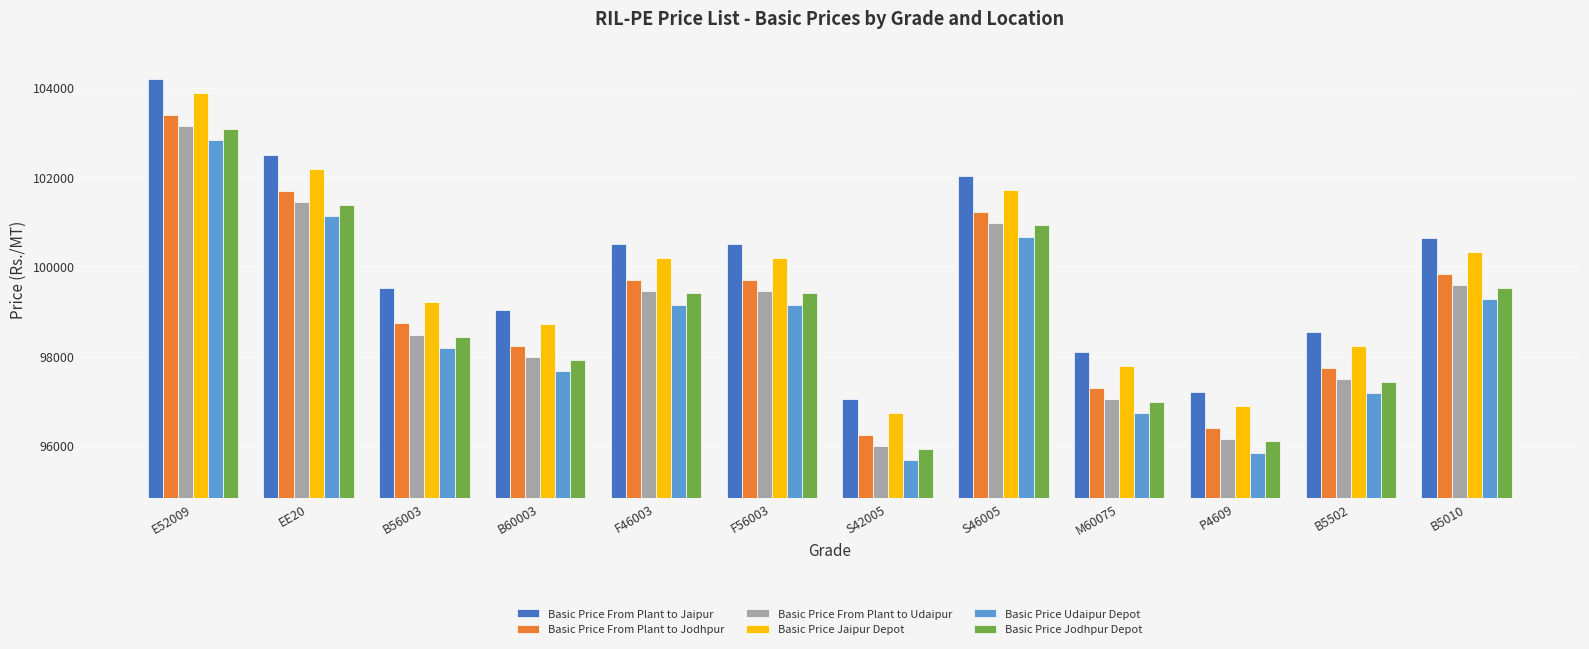

Reading left to right, transcribe all the data shown in this chart.

Basic Price From Plant to Jaipur: E52009=104192	EE20=102492	B56003=99532	B60003=99032	F46003=100512	F56003=100512	S42005=97032	S46005=102032	M60075=98082	P4609=97200	B5502=98530	B5010=100630
Basic Price From Plant to Jodhpur: E52009=103390	EE20=101690	B56003=98730	B60003=98230	F46003=99710	F56003=99710	S42005=96230	S46005=101230	M60075=97280	P4609=96400	B5502=97730	B5010=99830
Basic Price From Plant to Udaipur: E52009=103141	EE20=101441	B56003=98481	B60003=97981	F46003=99461	F56003=99461	S42005=95981	S46005=100981	M60075=97031	P4609=96150	B5502=97480	B5010=99580
Basic Price Jaipur Depot: E52009=103880	EE20=102180	B56003=99220	B60003=98720	F46003=100200	F56003=100200	S42005=96720	S46005=101720	M60075=97770	P4609=96890	B5502=98220	B5010=100320
Basic Price Udaipur Depot: E52009=102830	EE20=101130	B56003=98170	B60003=97670	F46003=99150	F56003=99150	S42005=95670	S46005=100670	M60075=96720	P4609=95840	B5502=97170	B5010=99270
Basic Price Jodhpur Depot: E52009=103080	EE20=101380	B56003=98420	B60003=97920	F46003=99400	F56003=99400	S42005=95920	S46005=100920	M60075=96970	P4609=96090	B5502=97420	B5010=99520